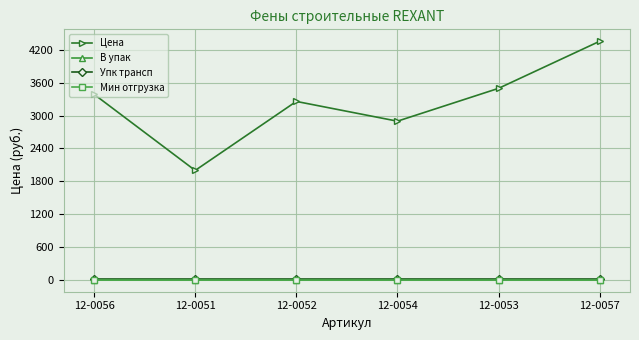

What is the label of the 3rd point from the left?

12-0052